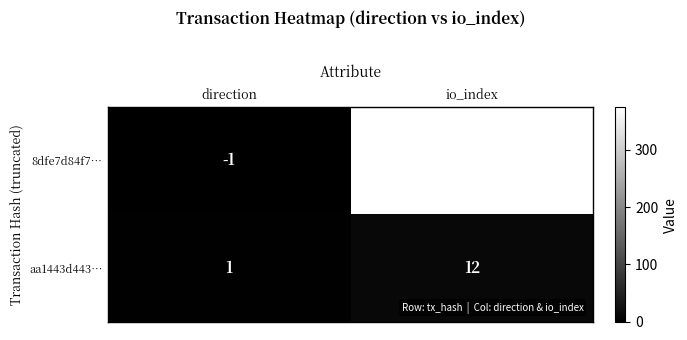

Rank the series by their maximum value, from lowest to highest.

aa1443d443…, 8dfe7d84f7…